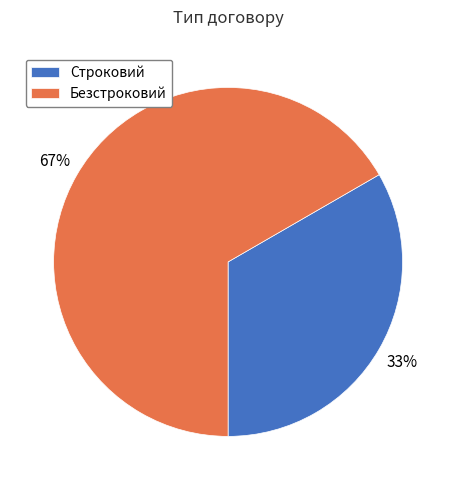

Is the sum of Строковий and Безстроковий greater than half?

Yes